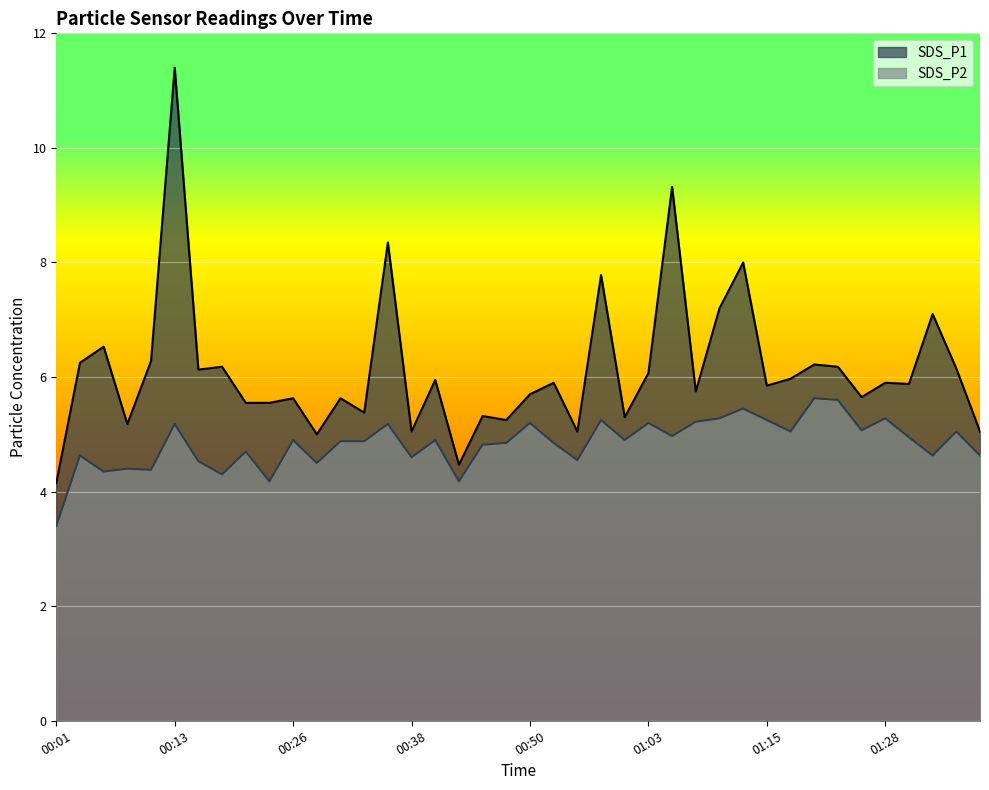

Where is the first local minimum for SDS_P2?

00:06